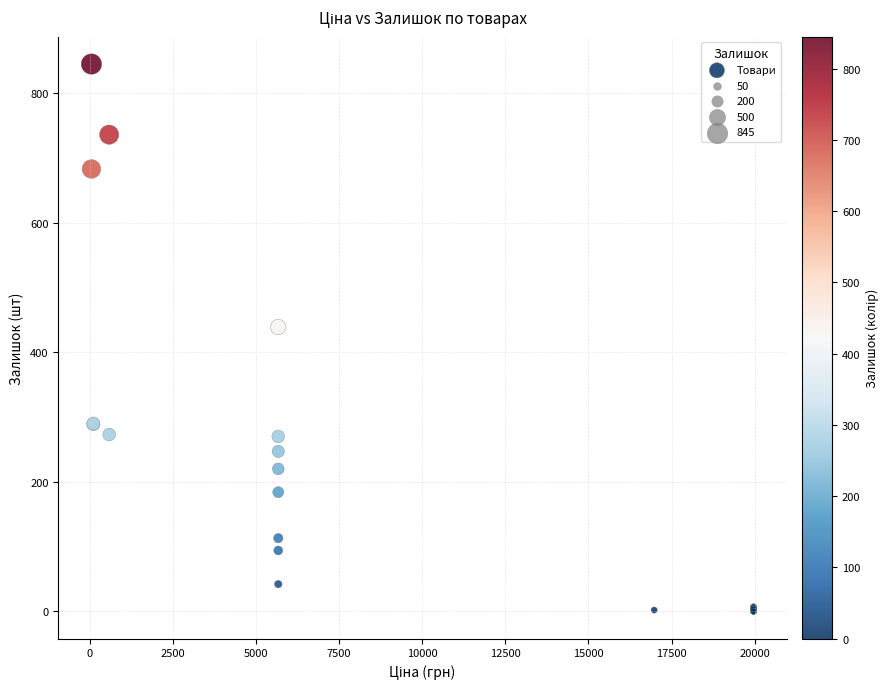

What Y value in the scatter plot is closest to 422?

439